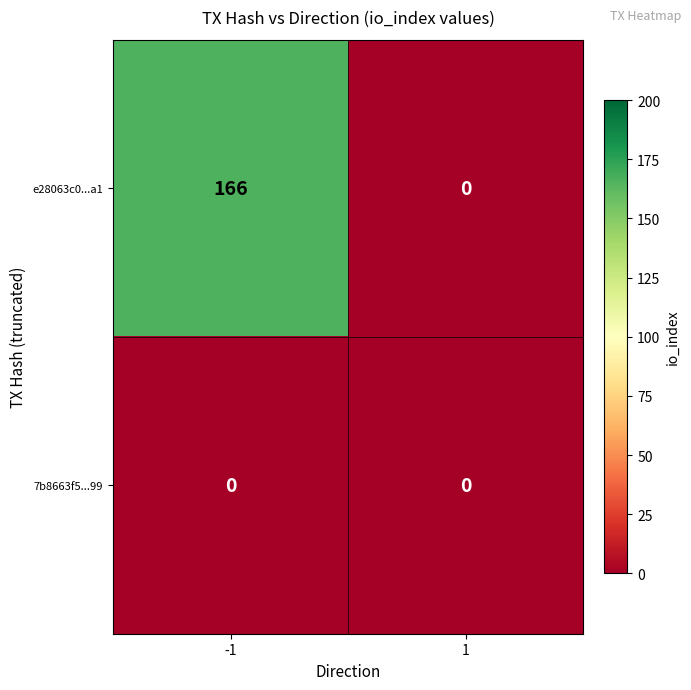

Which series has the largest range (max minus min)?

e28063c0...a1